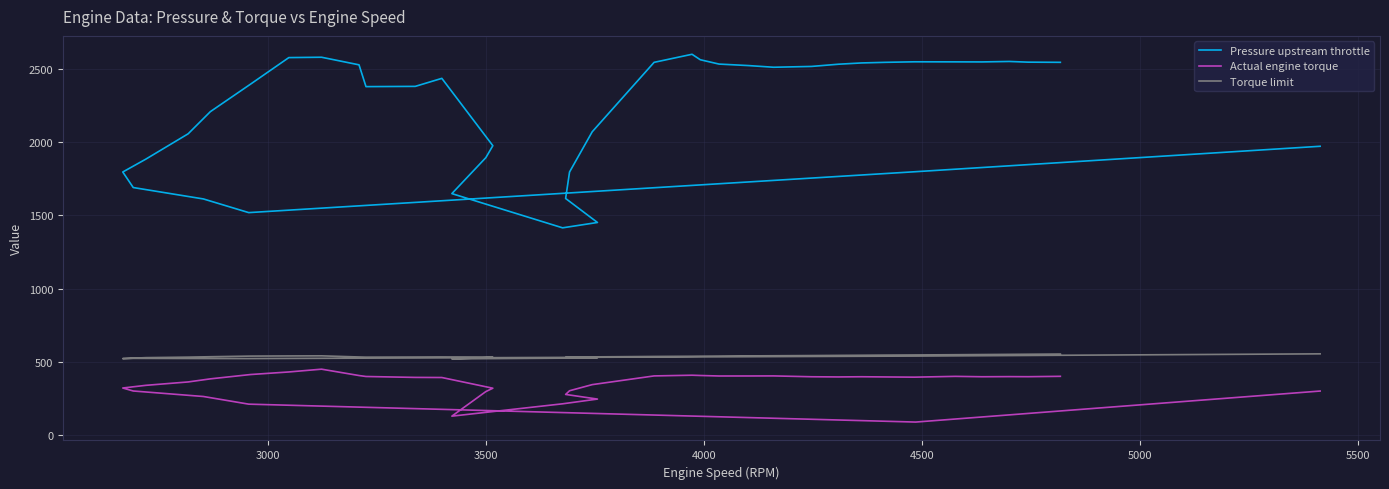

Which series has the largest total across all categories?

Pressure upstream throttle